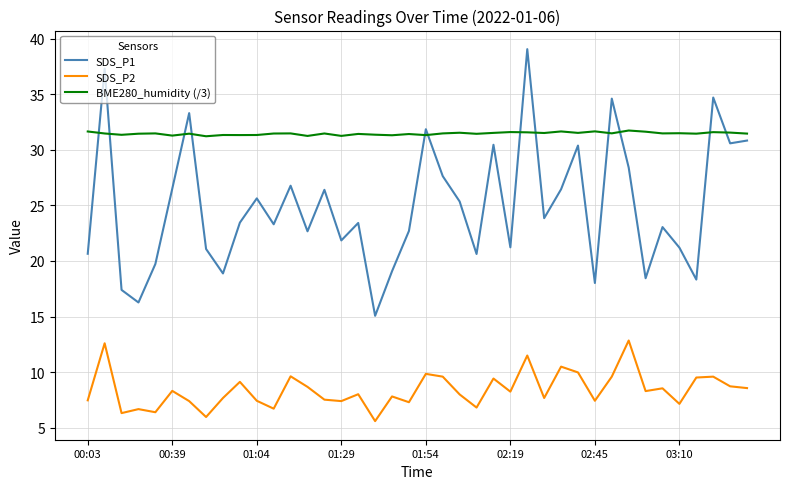

What is the lowest value of the BME280_humidity (/3) series?

31.2